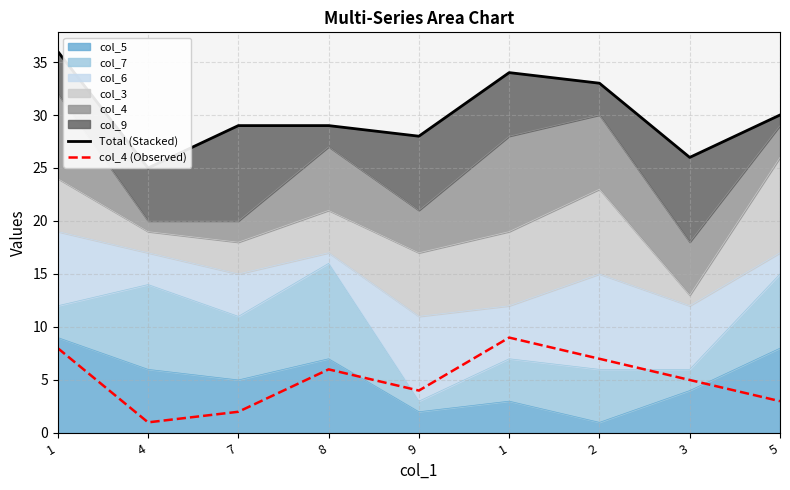

How many interior local valleys does the col_4 (Observed) series have?

2